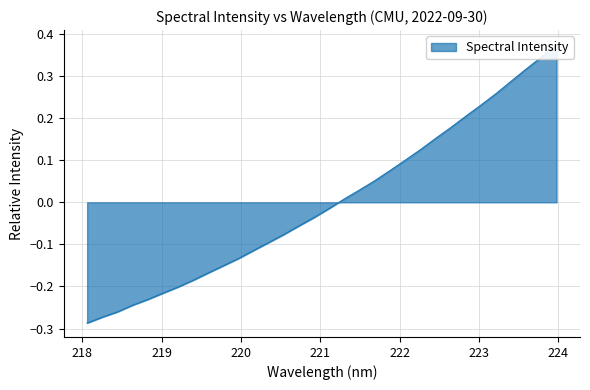

Does the chart have visible grid lines?

Yes